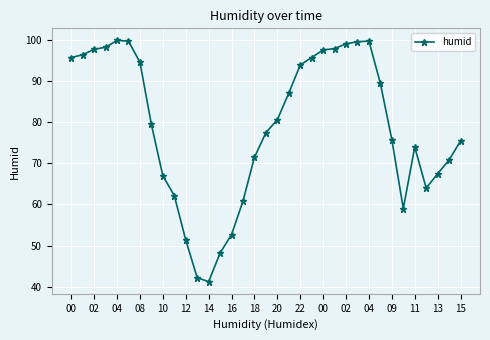

Is this an area chart (filled region under the line)?

No